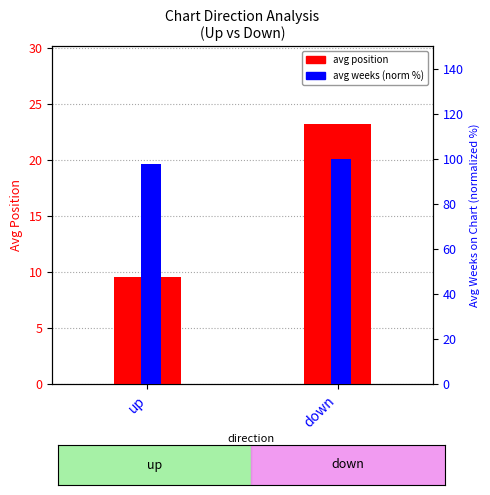

Rank the series by their maximum value, from lowest to highest.

avg position, avg weeks (normalized %)